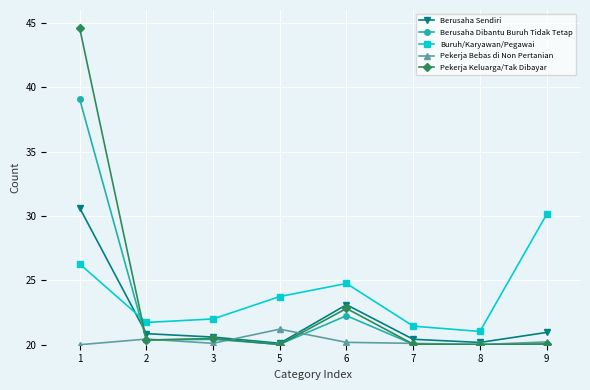

The value of Buruh/Karyawan/Pegawai at 9 is 30.1. True or false?

True